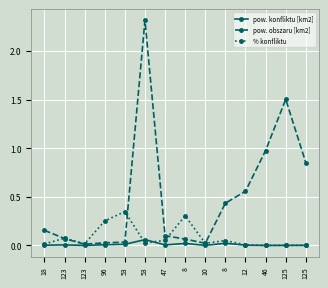

Does the chart display data point markers on the line(s)?

Yes